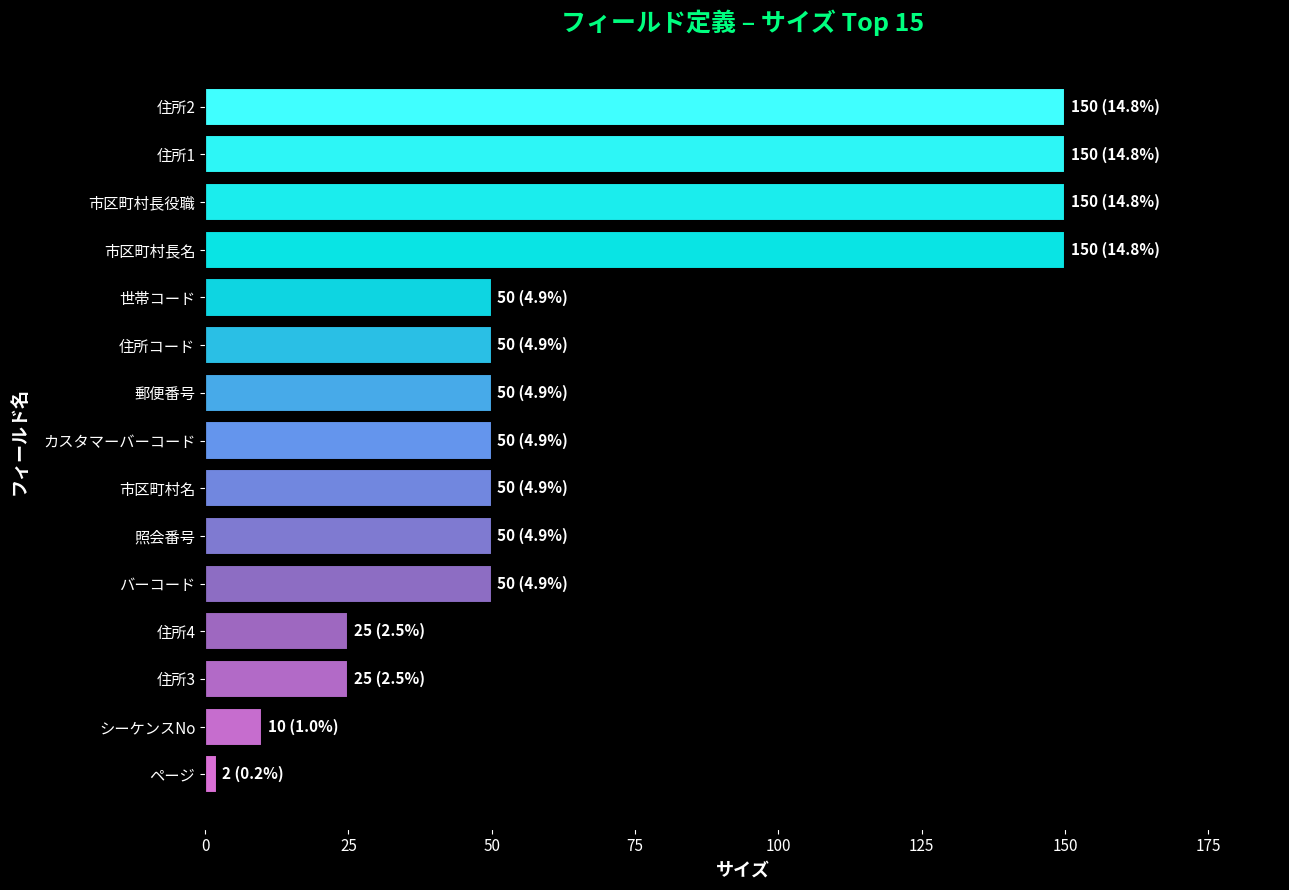

The value at 住所4 is 25. True or false?

True